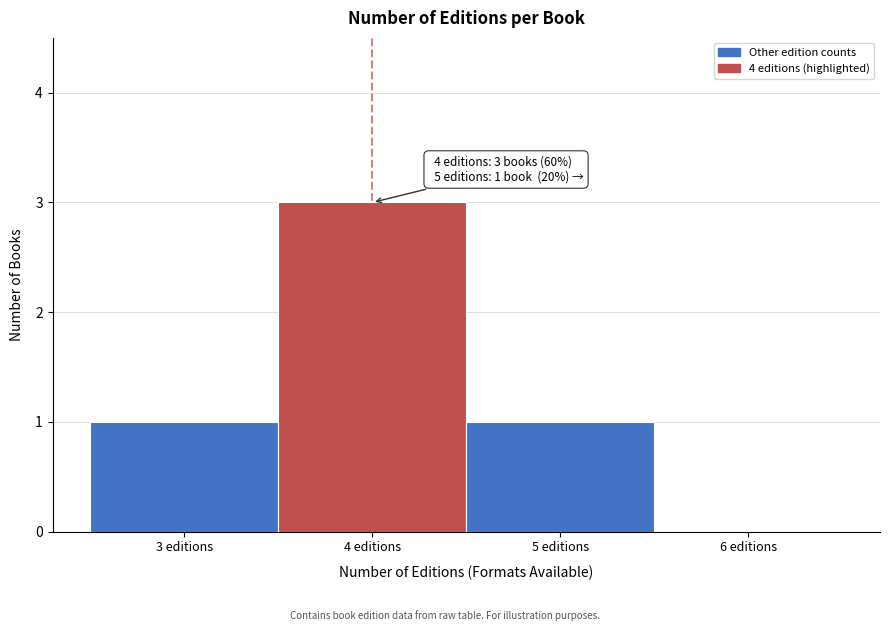

Over which range of the x-axis is the bar tallest?

3.5 to 4.5